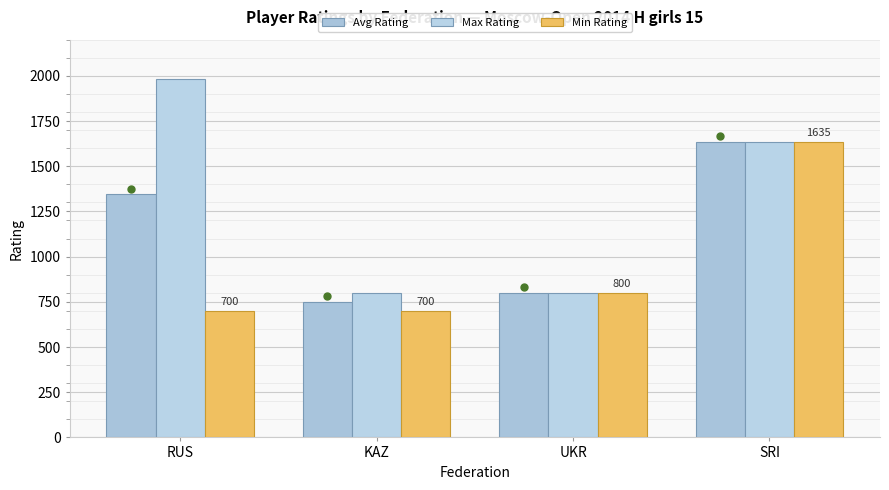

True or false: Avg Rating has a value of 1344 at RUS.

True